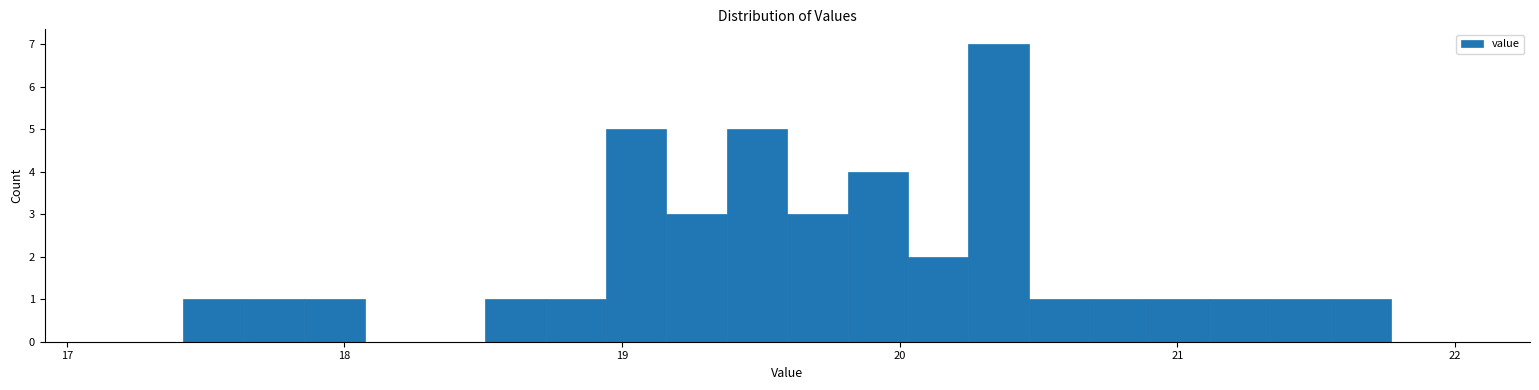

Around what value on the x-axis is the tallest bar? Give the approximate position of its centre, as read against the axis.

20.4